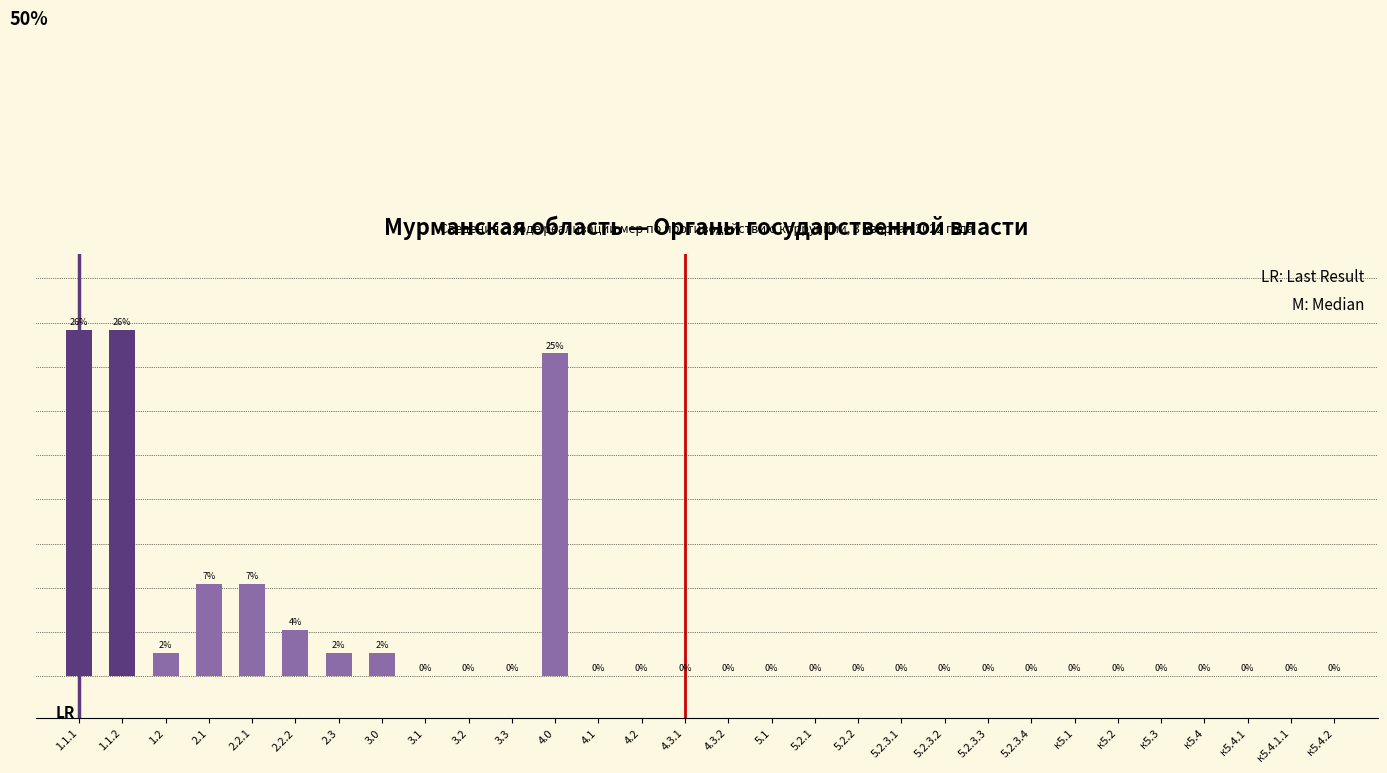

Between 4.3.1 and 1.1.1, which is larger?

1.1.1